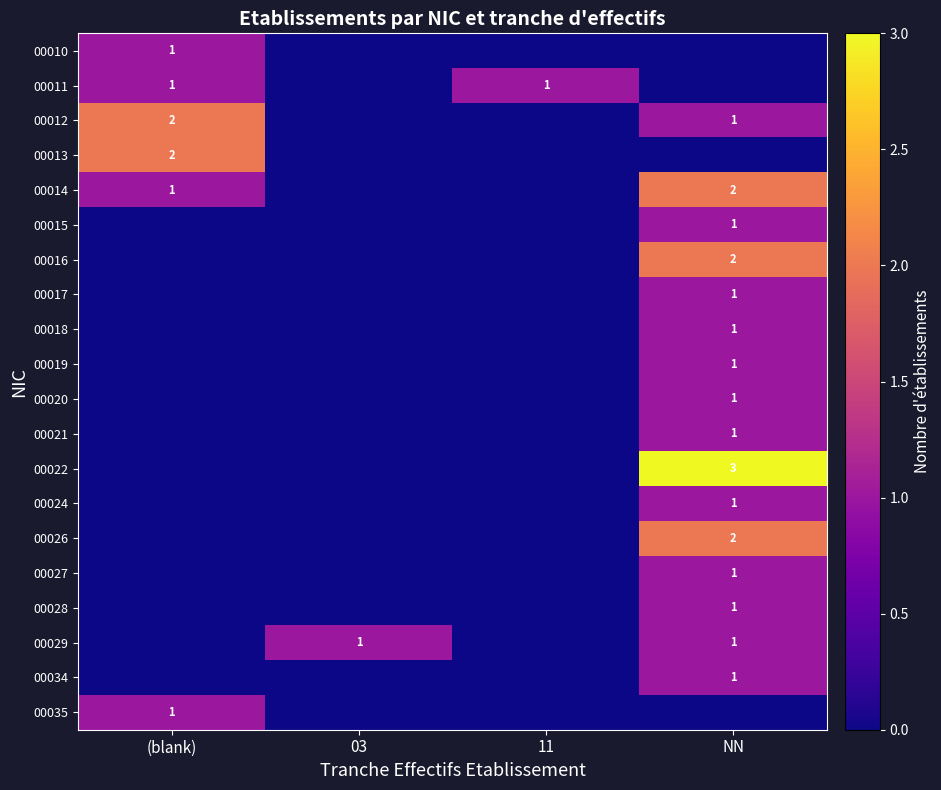

At 03, list the series in order from largest to smallest.

00029, 00010, 00011, 00012, 00013, 00014, 00015, 00016, 00017, 00018, 00019, 00020, 00021, 00022, 00024, 00026, 00027, 00028, 00034, 00035